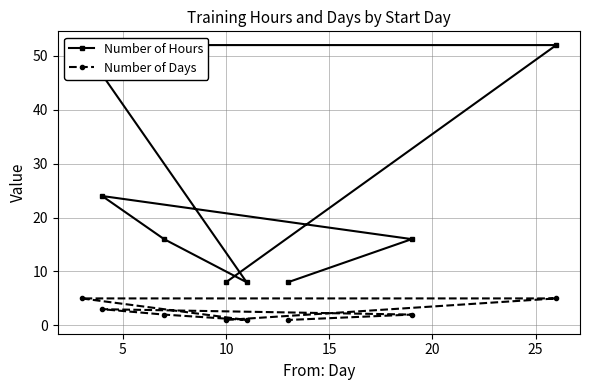

Rank the series by their maximum value, from lowest to highest.

Number of Days, Number of Hours